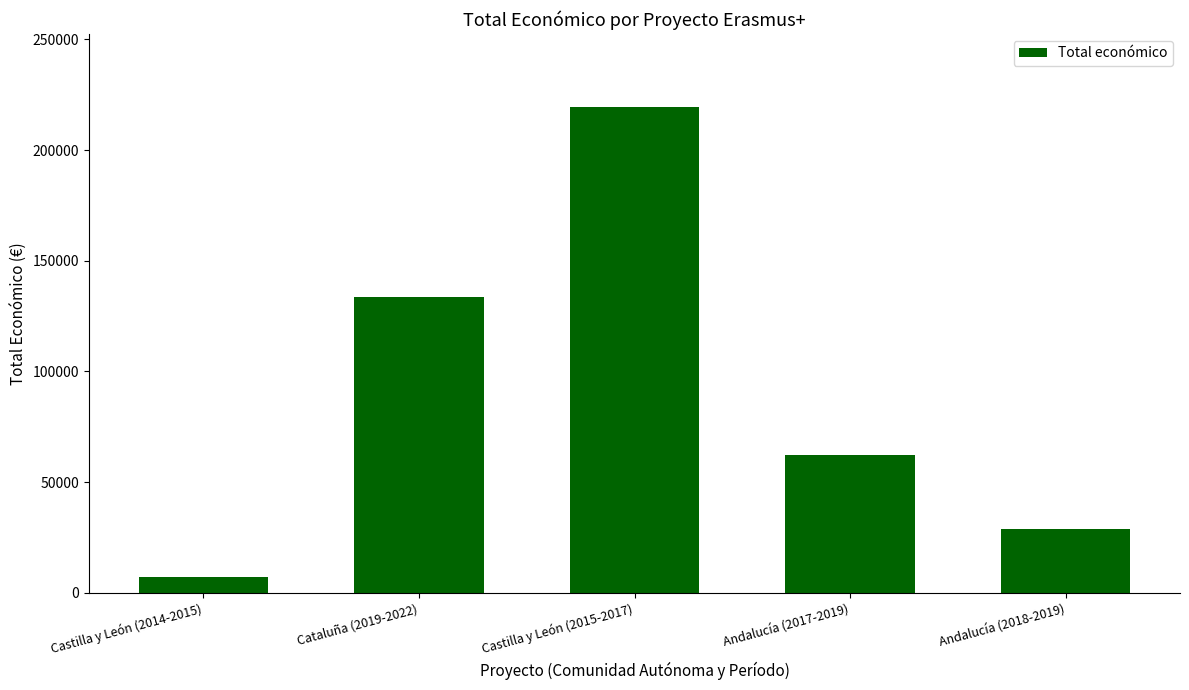

True or false: the data shows 18641 at Andalucía (2018-2019).

False